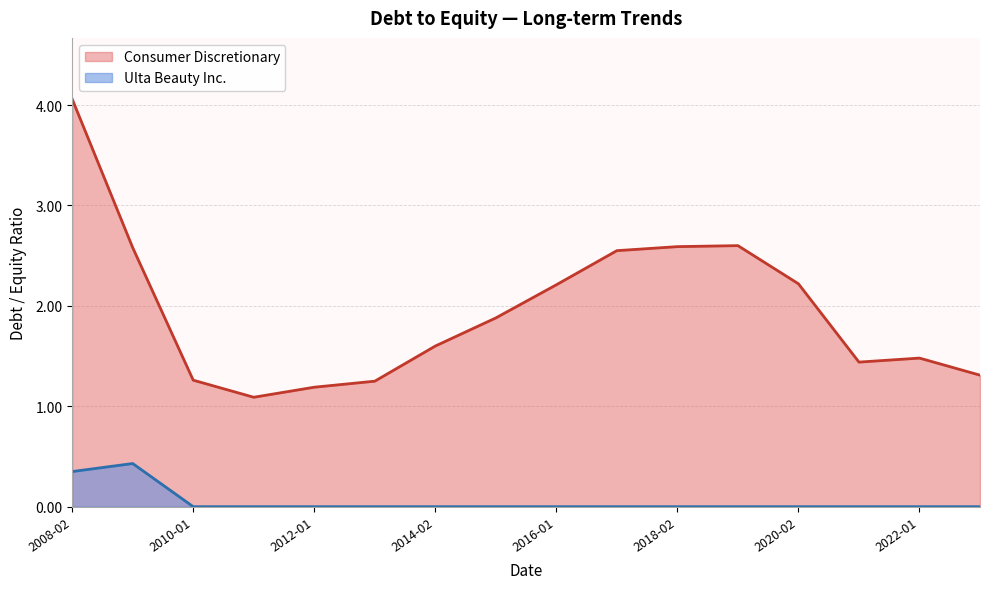

What is the difference between the highest and lowest values at 2018-02?

2.6